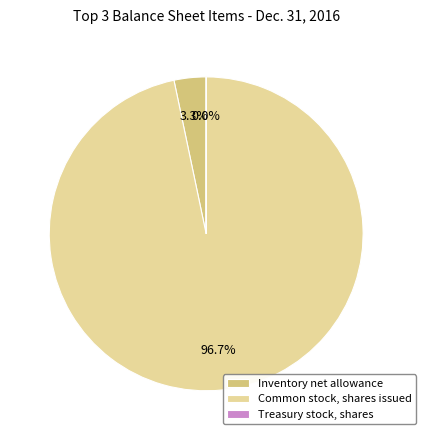

Which slice is the largest?

Common stock, shares issued